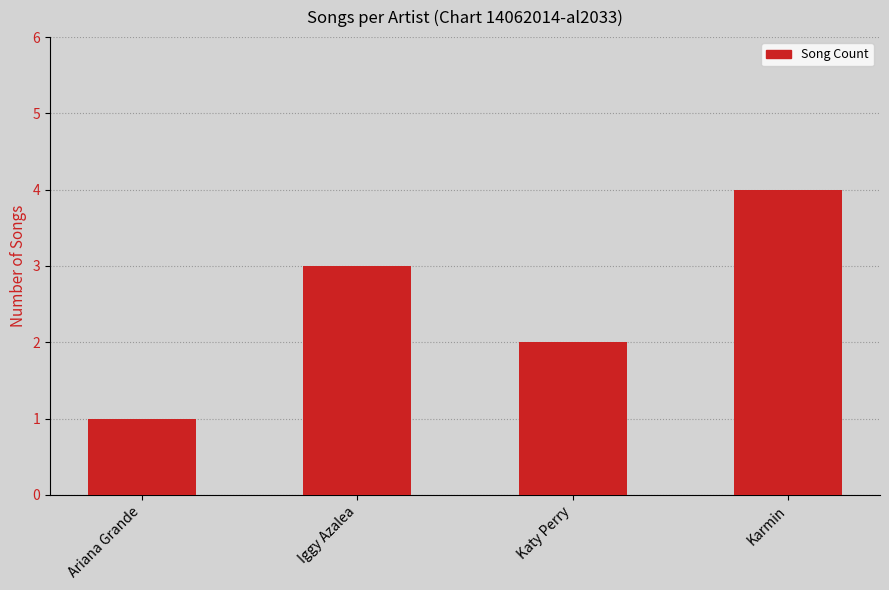

Which category has the lowest value across all series?

Ariana Grande